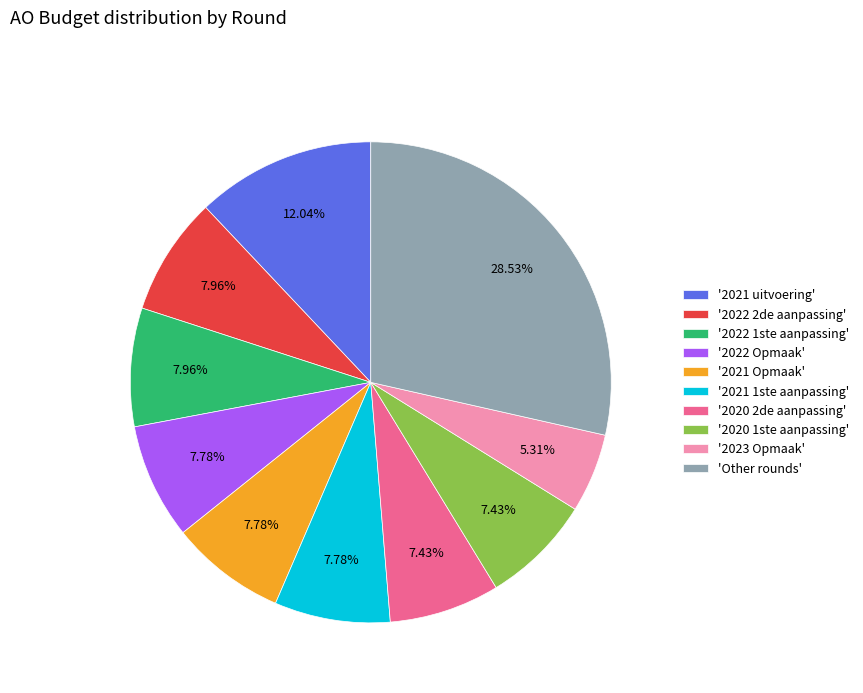

How many segments does this pie chart have?

10